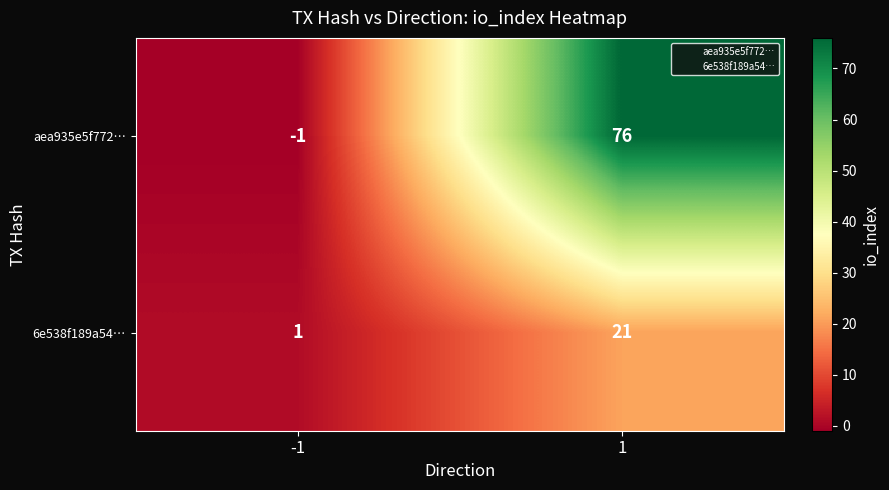

What is the approximate value of aea935e5f772… at 1, to the nearest 10?

80